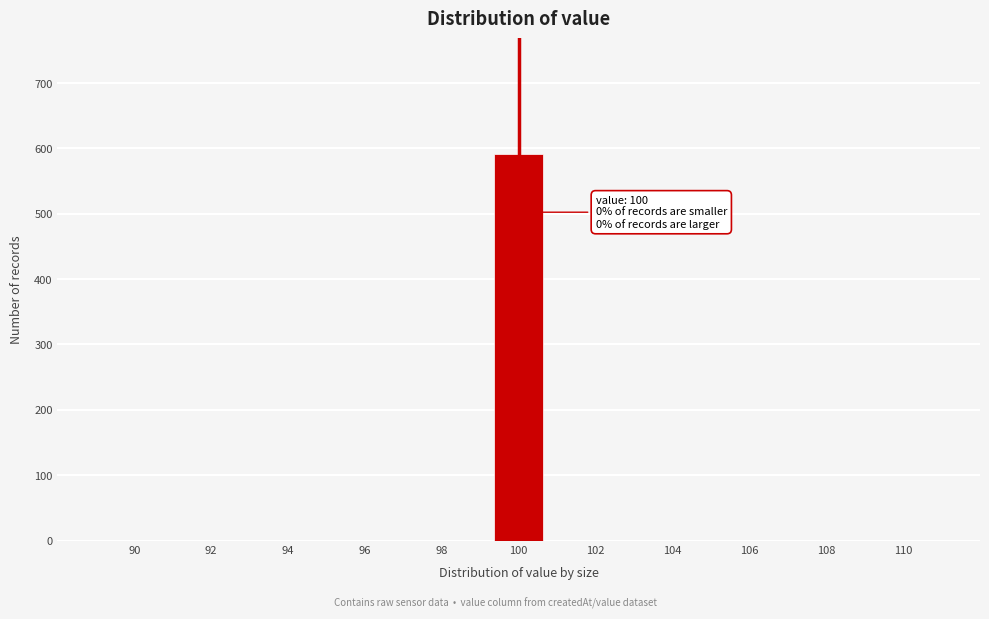

Over which range of the x-axis is the bar tallest?

99.4 to 100.6